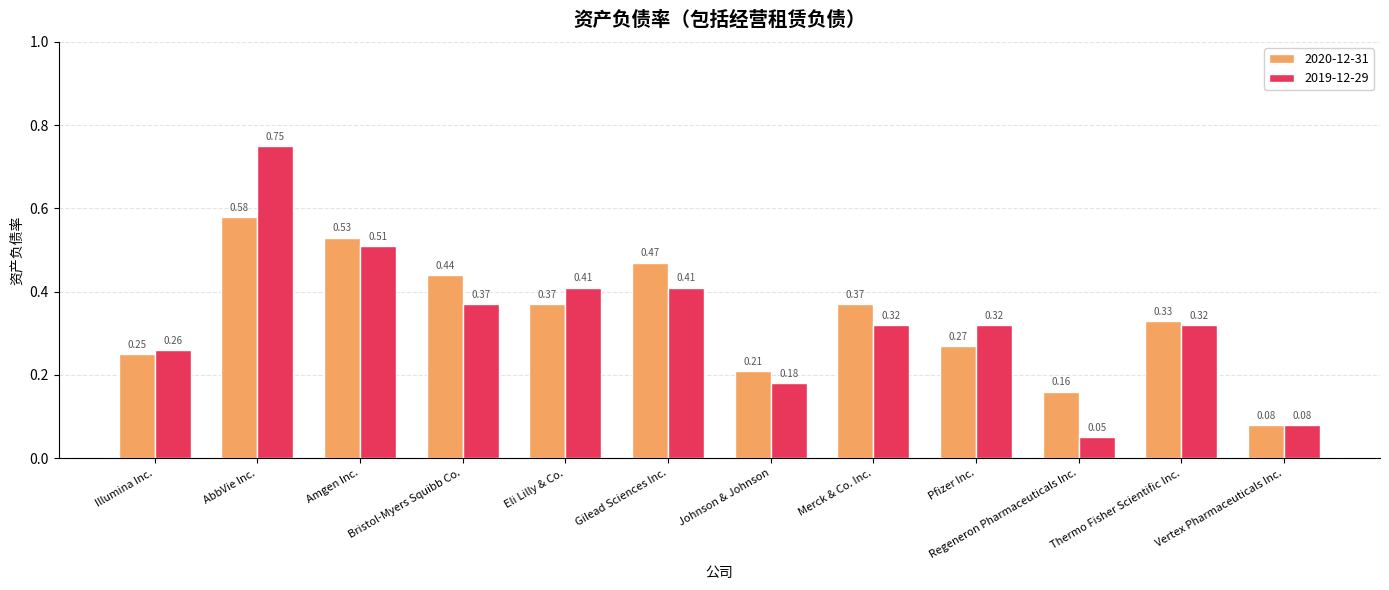

At which category does the chart reach its peak across all series?

AbbVie Inc.